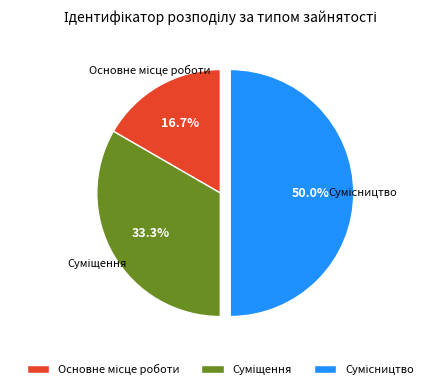

To the nearest percent, what is the difference between the largest and smallest slice percentages?

33%